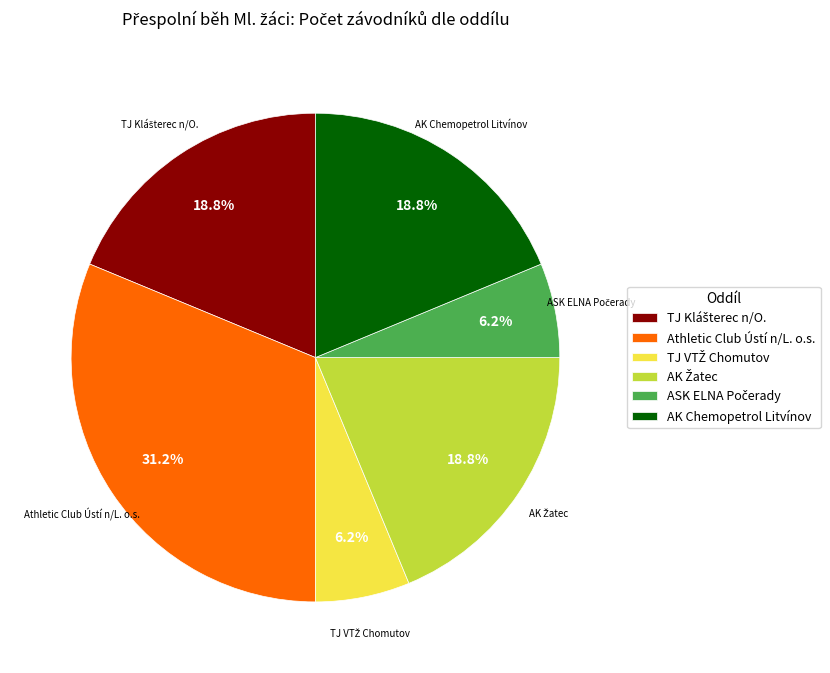

To the nearest percent, what is the difference between the largest and smallest slice percentages?

25%